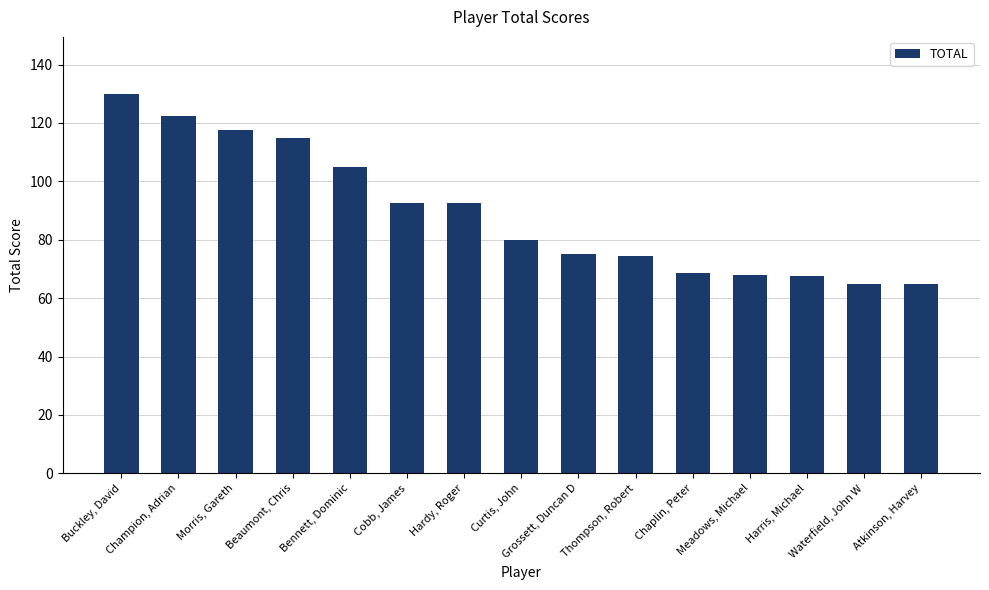

What is the value of the 9th bar from the left?

75.0